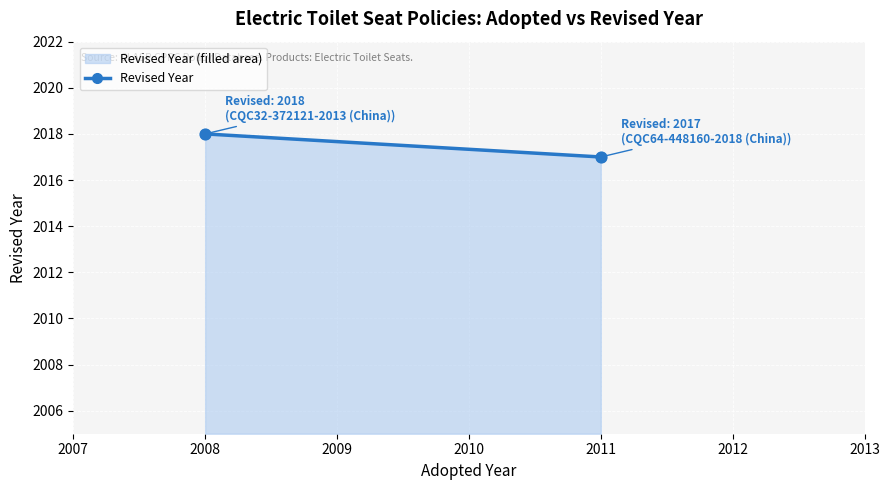

What is the average X value?

2010